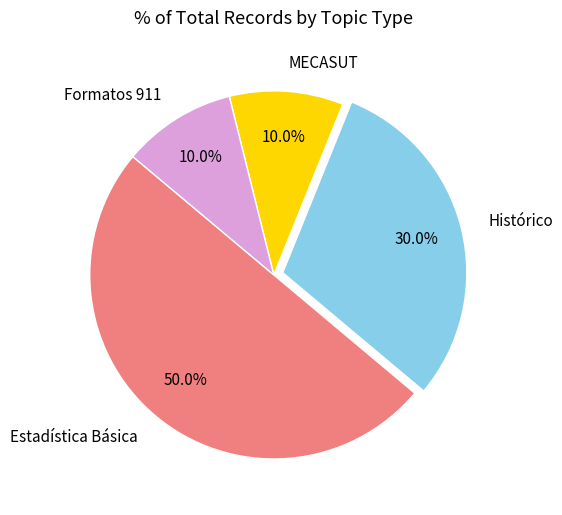

Count the number of slices in the pie.

4